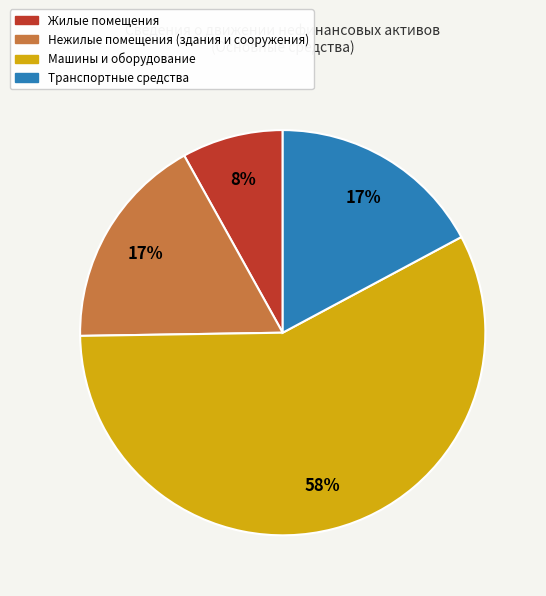

True or false: Жилые помещения accounts for 8% of the total.

True